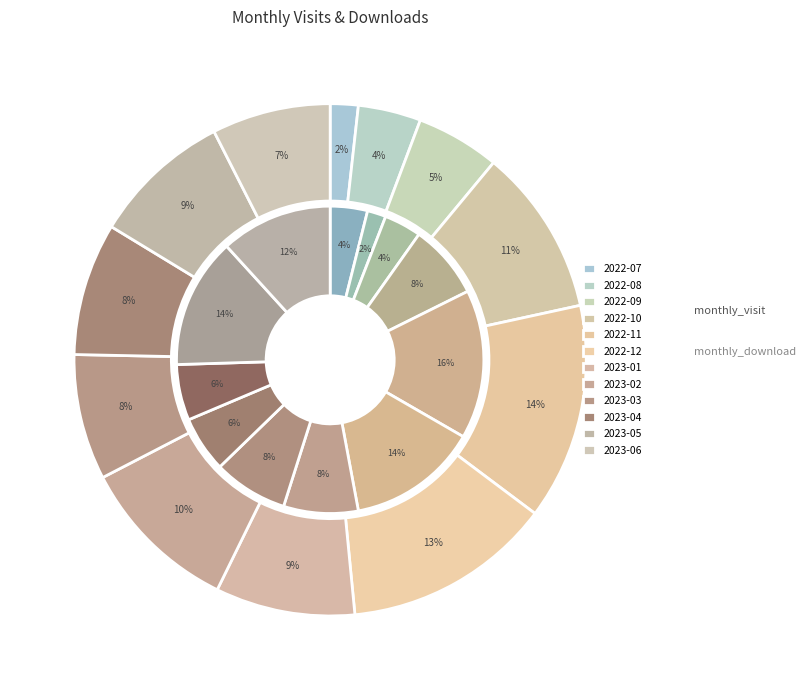

What percentage do 2022-09 and 2022-12 together represent?

18.5%